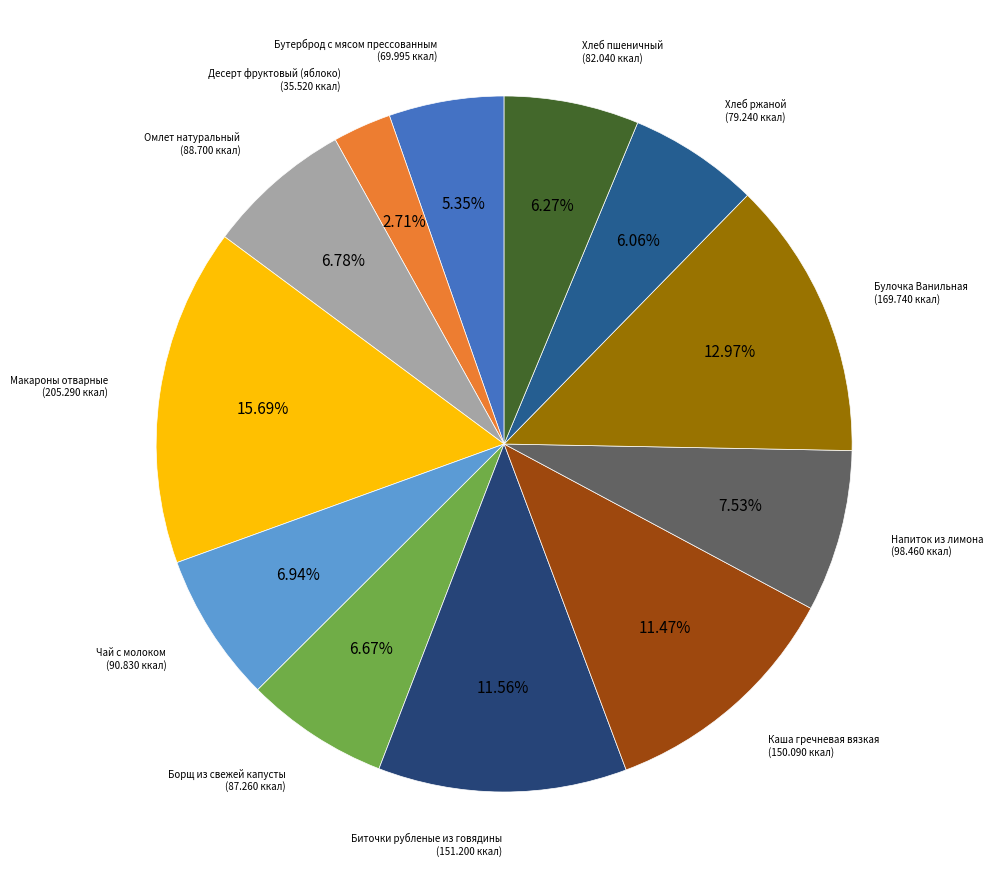

The Напиток из лимона slice represents 8% of the pie. True or false?

True